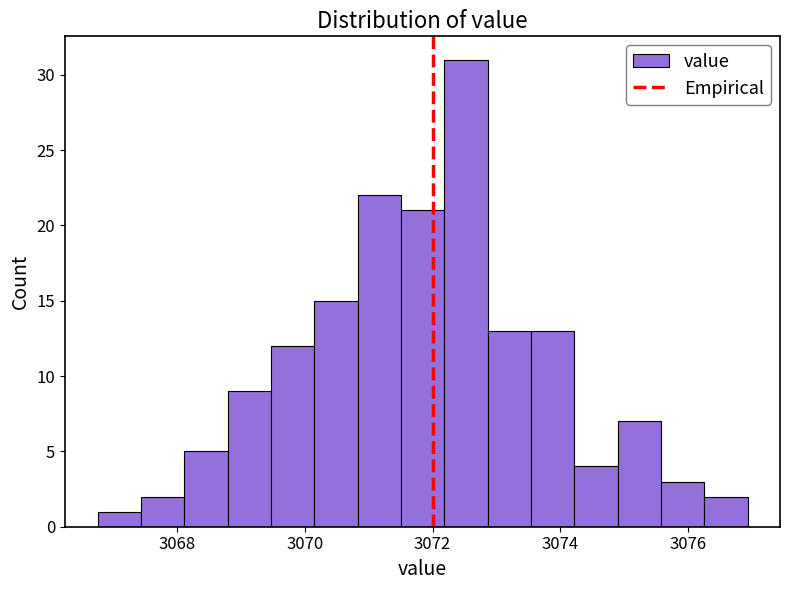

Read against the x-axis, roughly where is the centre of the tallest bar?

3072.6